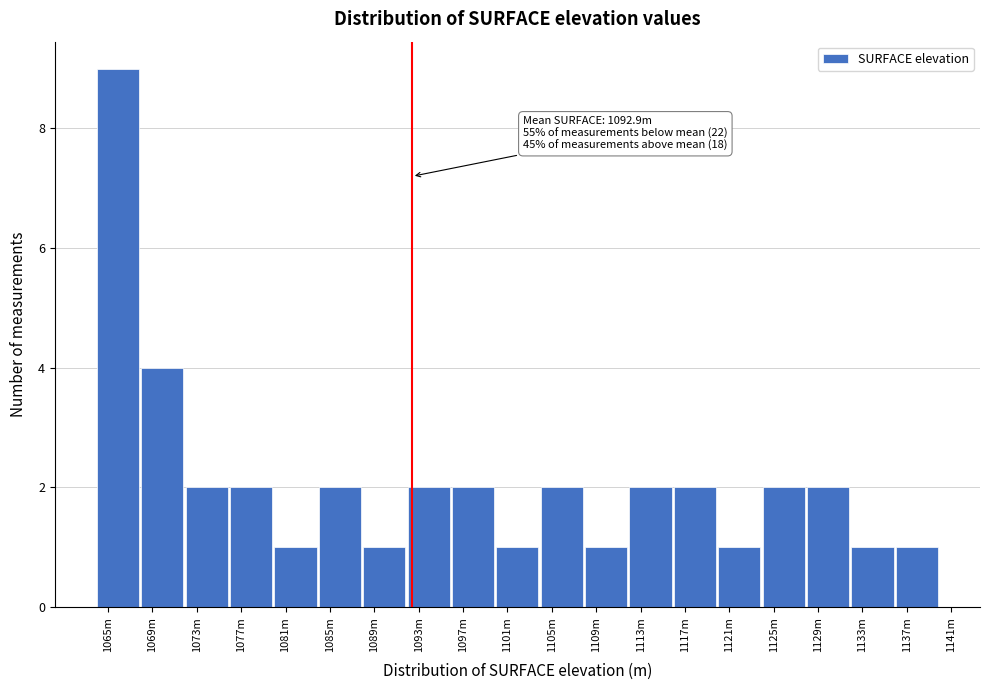

Reading left to right, extract all data points from this chart.

9	4	2	2	1	2	1	2	2	1	2	1	2	2	1	2	2	1	1